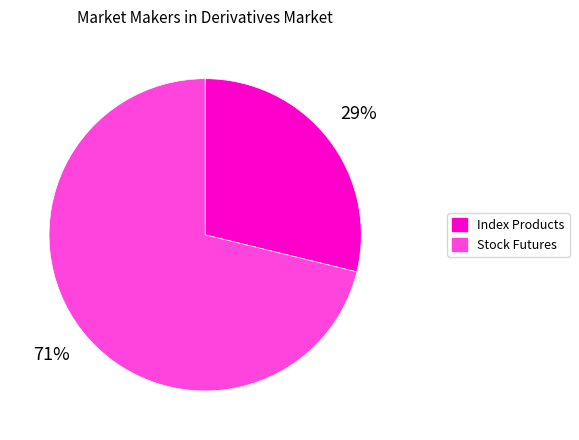

Is there any slice that represents more than half of the pie?

Yes